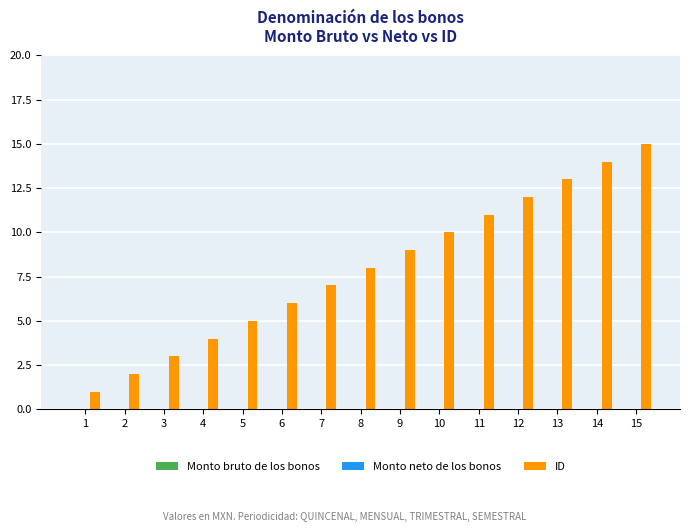

Is it true that the value at 7 is 7?

True